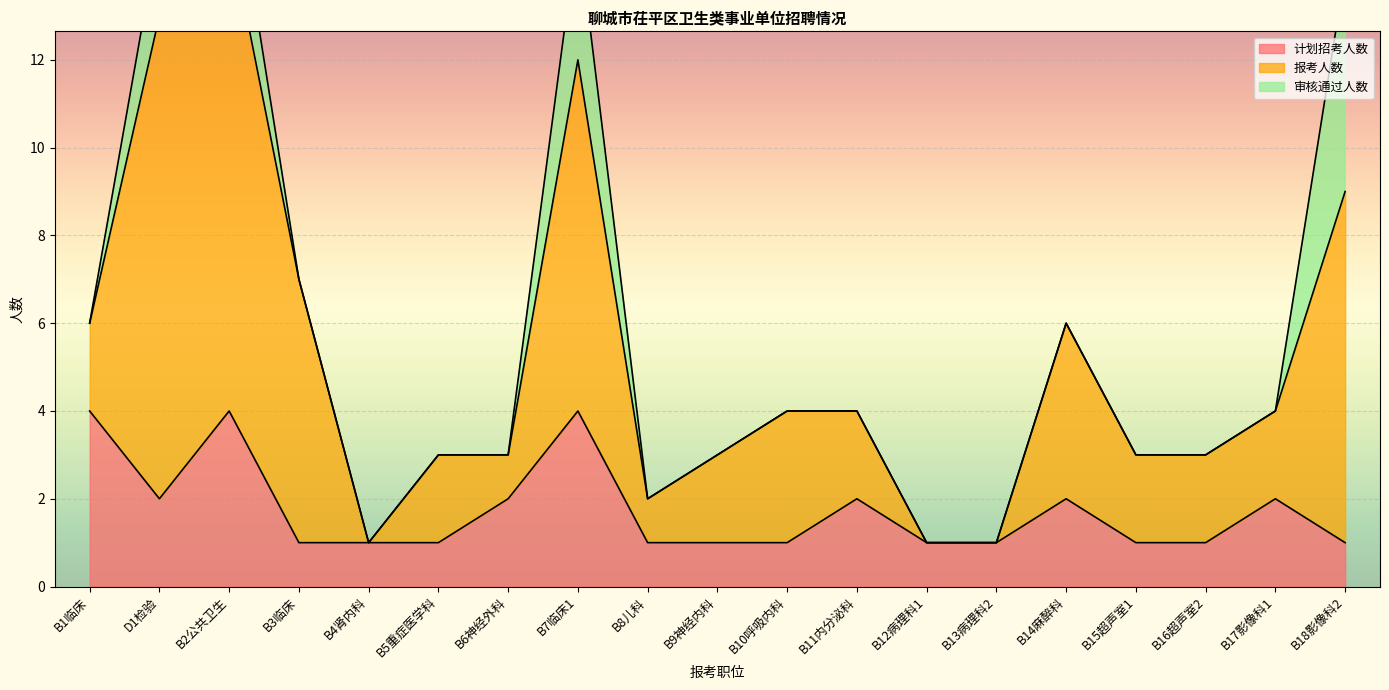

List the series in order of their peak value, highest first.

报考人数, 审核通过人数, 计划招考人数